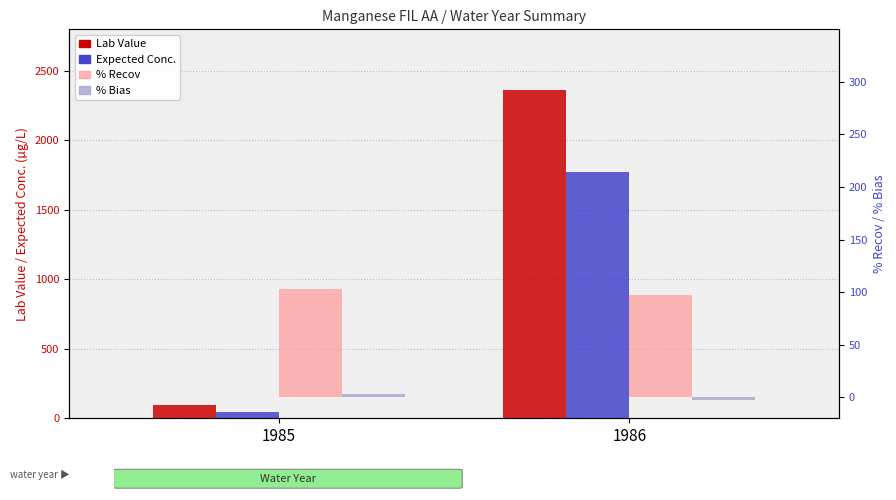

What is the sum of the % Bias values at 1986 and 1985?

0.9